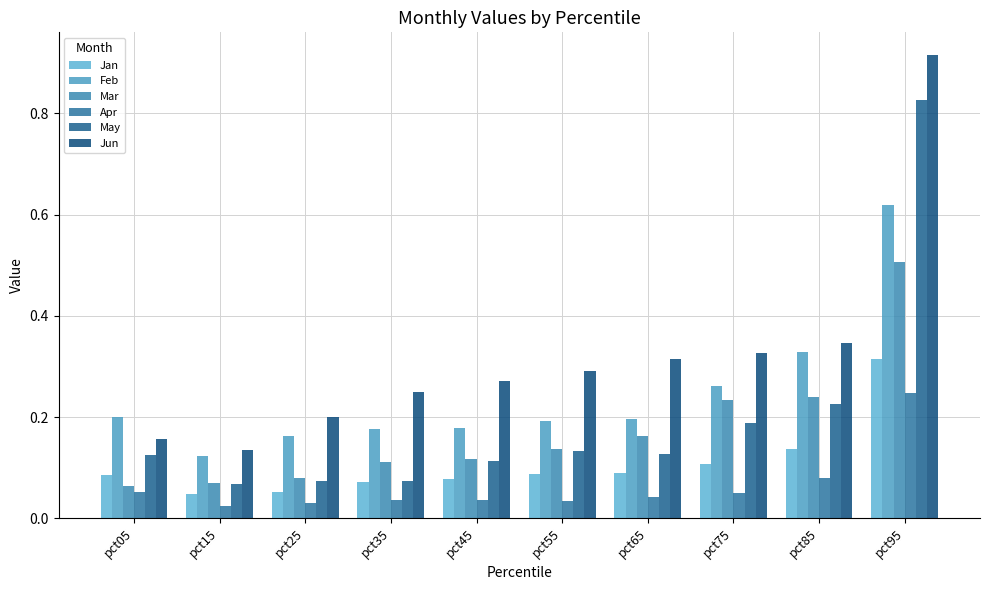

Which label corresponds to the largest value in the chart?

pct95